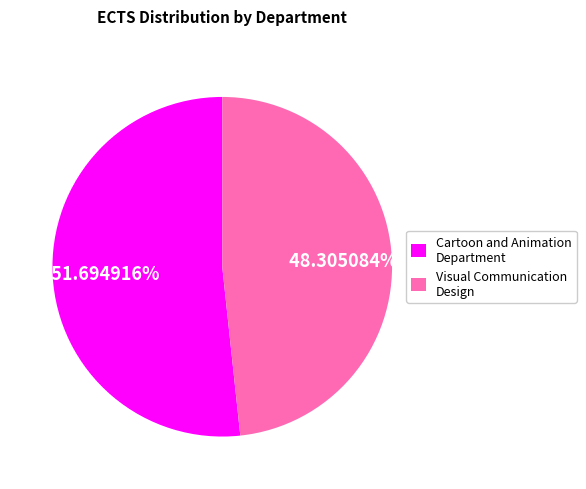

What is the largest slice in the pie chart?

Cartoon and Animation Department